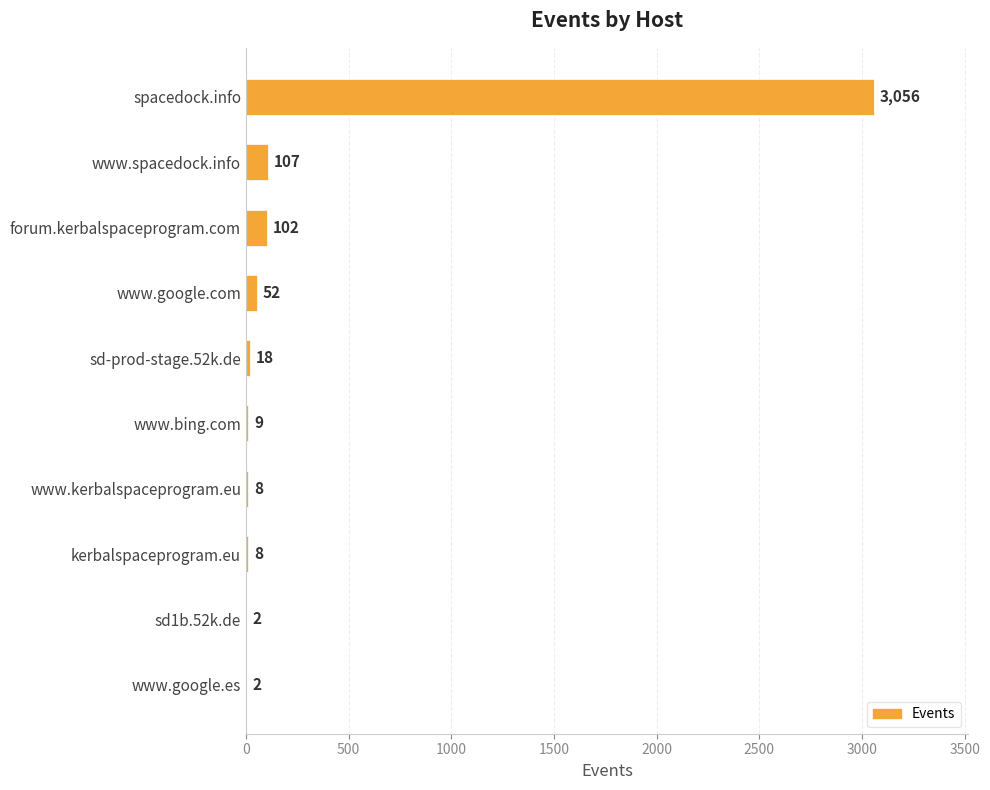

True or false: the data shows 102 at forum.kerbalspaceprogram.com.

True